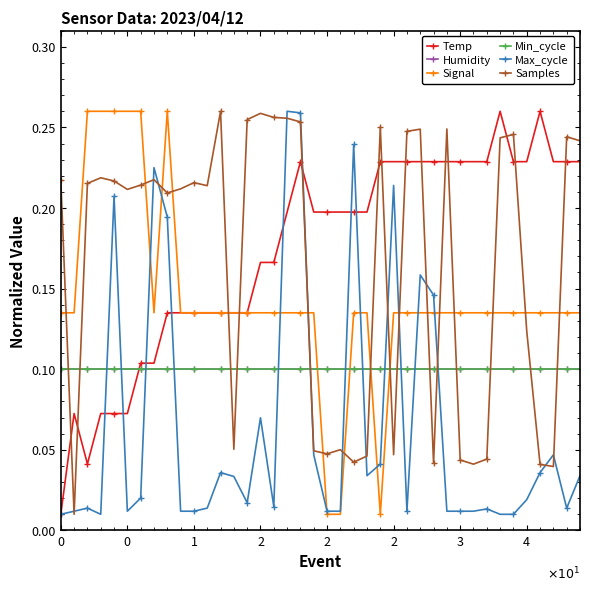

Does the chart have visible grid lines?

No